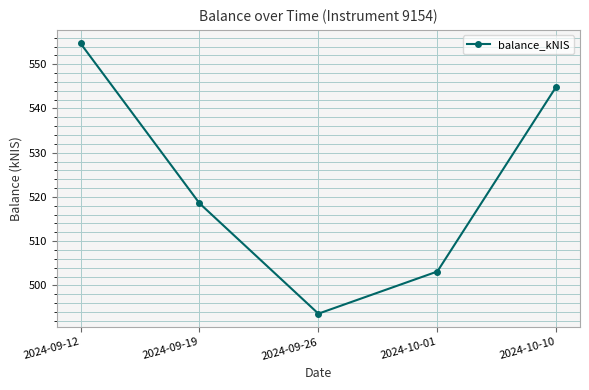

What is the value of the 2nd point from the left?

518.6